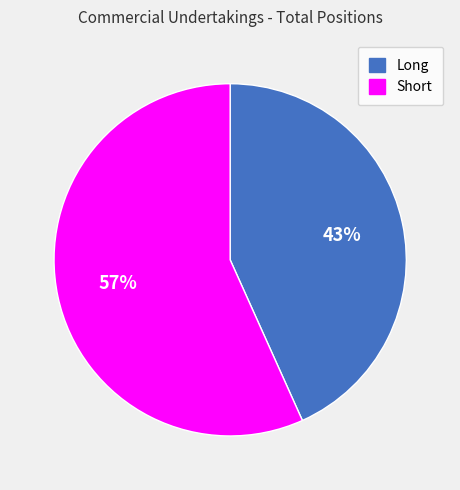

How many segments does this pie chart have?

2